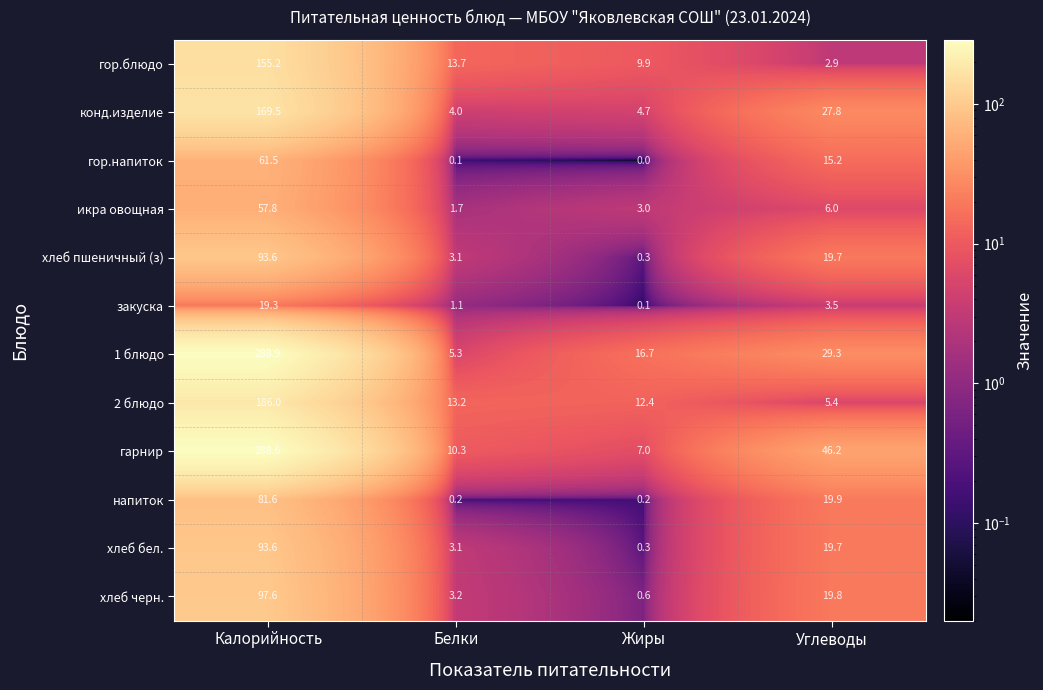

List the labels in order of хлеб черн. value, smallest first.

Жиры, Белки, Углеводы, Калорийность